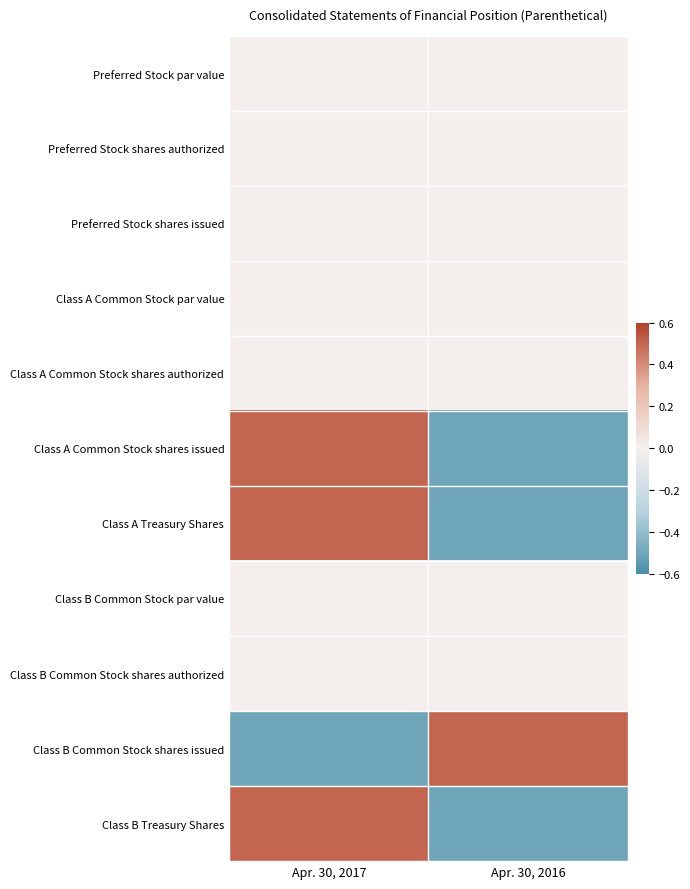

What is the difference between the highest and lowest values at Apr. 30, 2016?

1.0